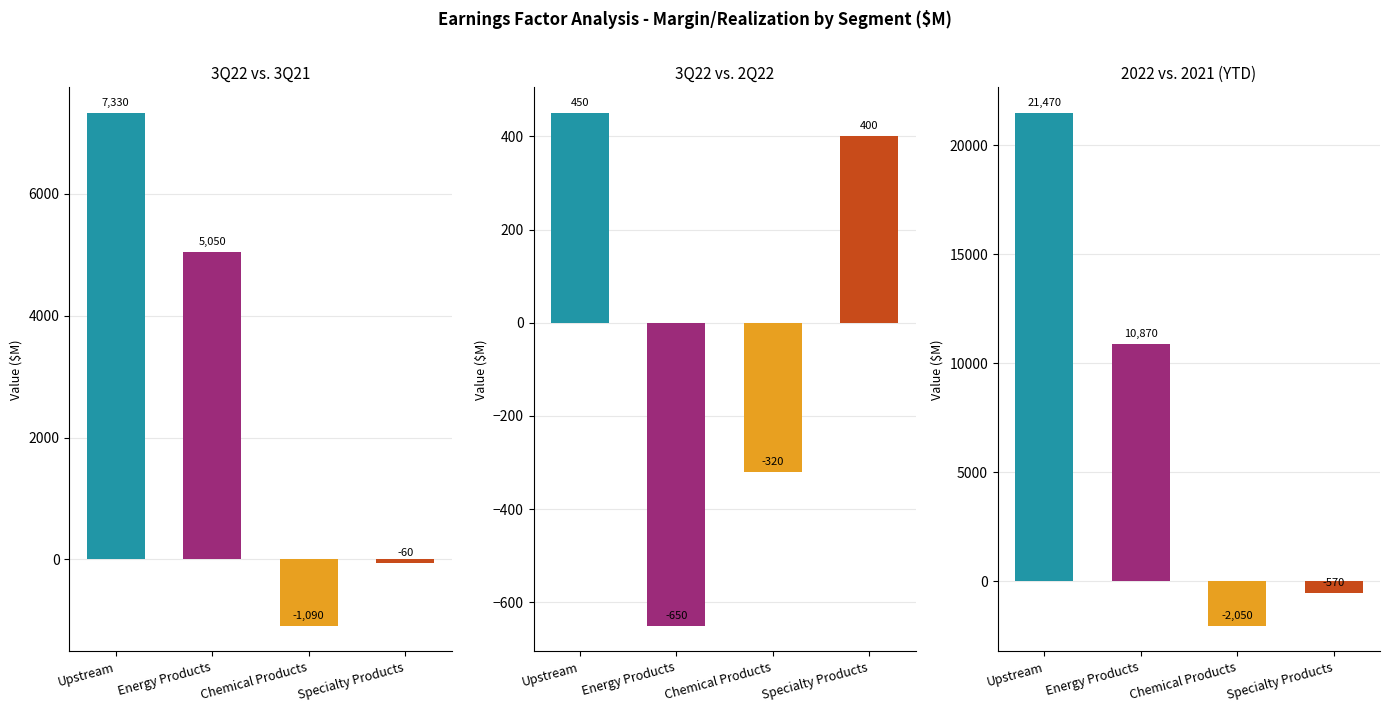

Which has a higher value, Chemical Products or Energy Products?

Energy Products